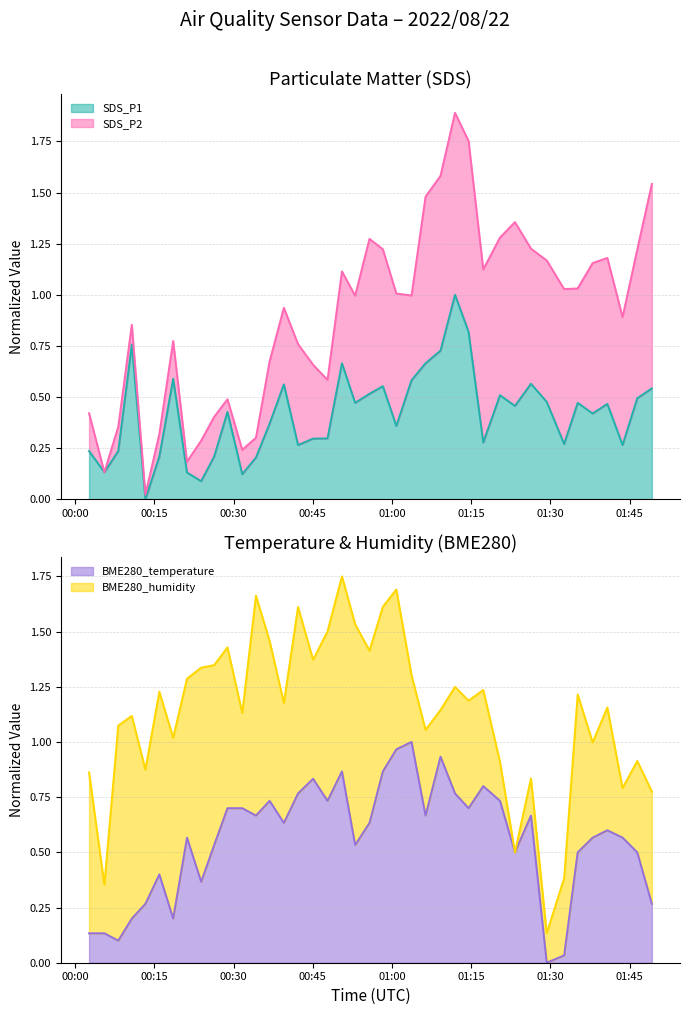

How many interior local valleys does the BME280_temperature series have?

11